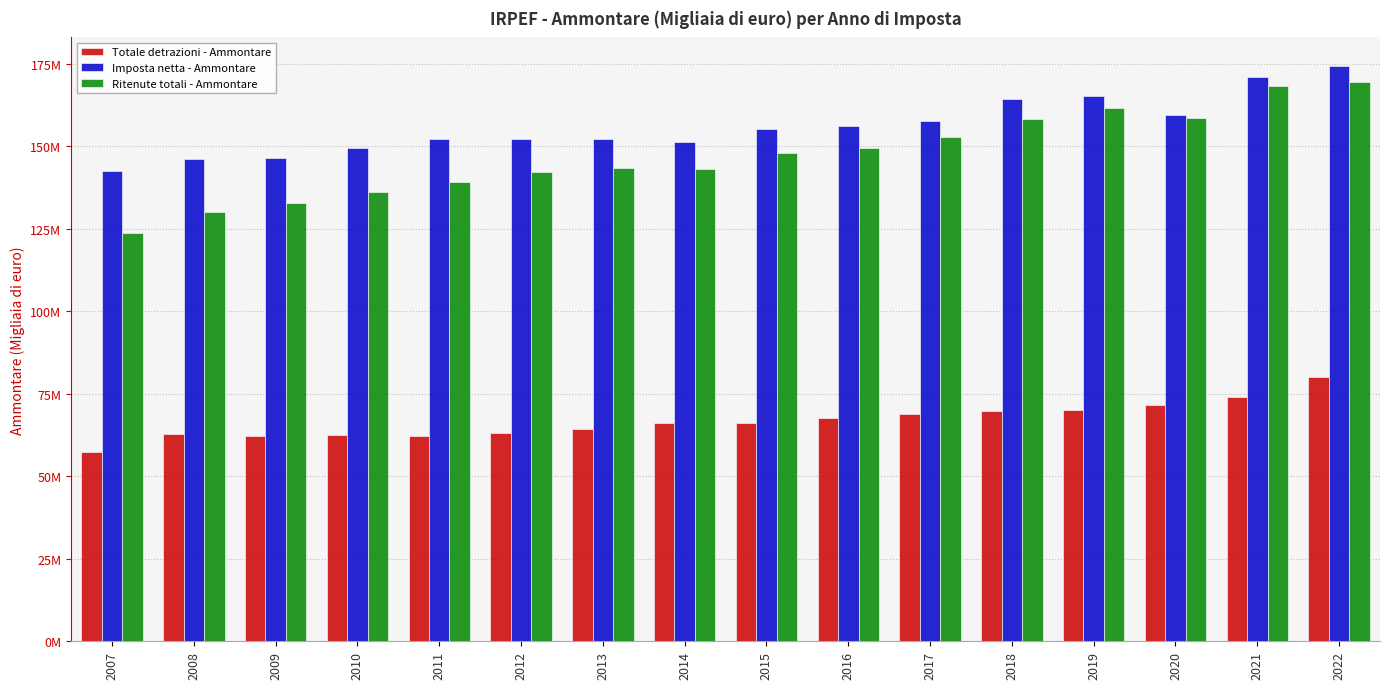

What are all the series names shown in the legend?

Totale detrazioni - Ammontare, Imposta netta - Ammontare, Ritenute totali - Ammontare